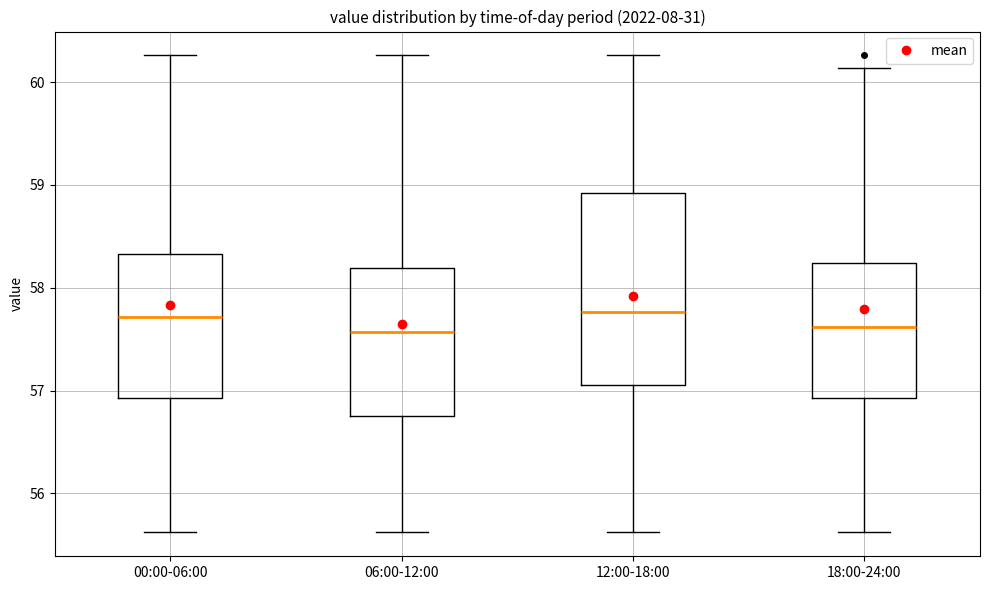

Reading left to right, read every box against the y-axis: the position of its median line, the range the box covers, and the ends of its whiskers. The values are not printed on the chart, so give them approximately, as read against the axis.

00:00-06:00: median 57.7, box 56.9 to 58.3, whiskers 55.6 to 60.3
06:00-12:00: median 57.6, box 56.8 to 58.2, whiskers 55.6 to 60.3
12:00-18:00: median 57.8, box 57.1 to 58.9, whiskers 55.6 to 60.3
18:00-24:00: median 57.6, box 56.9 to 58.2, whiskers 55.6 to 60.1